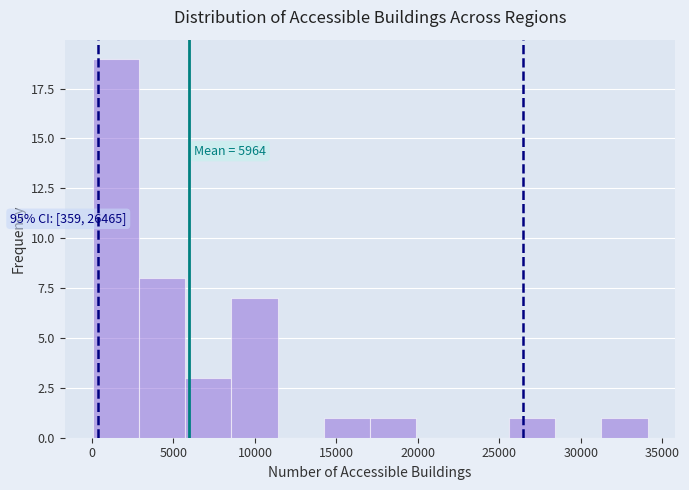

Which range on the x-axis has the tallest bar?

0 to 3000